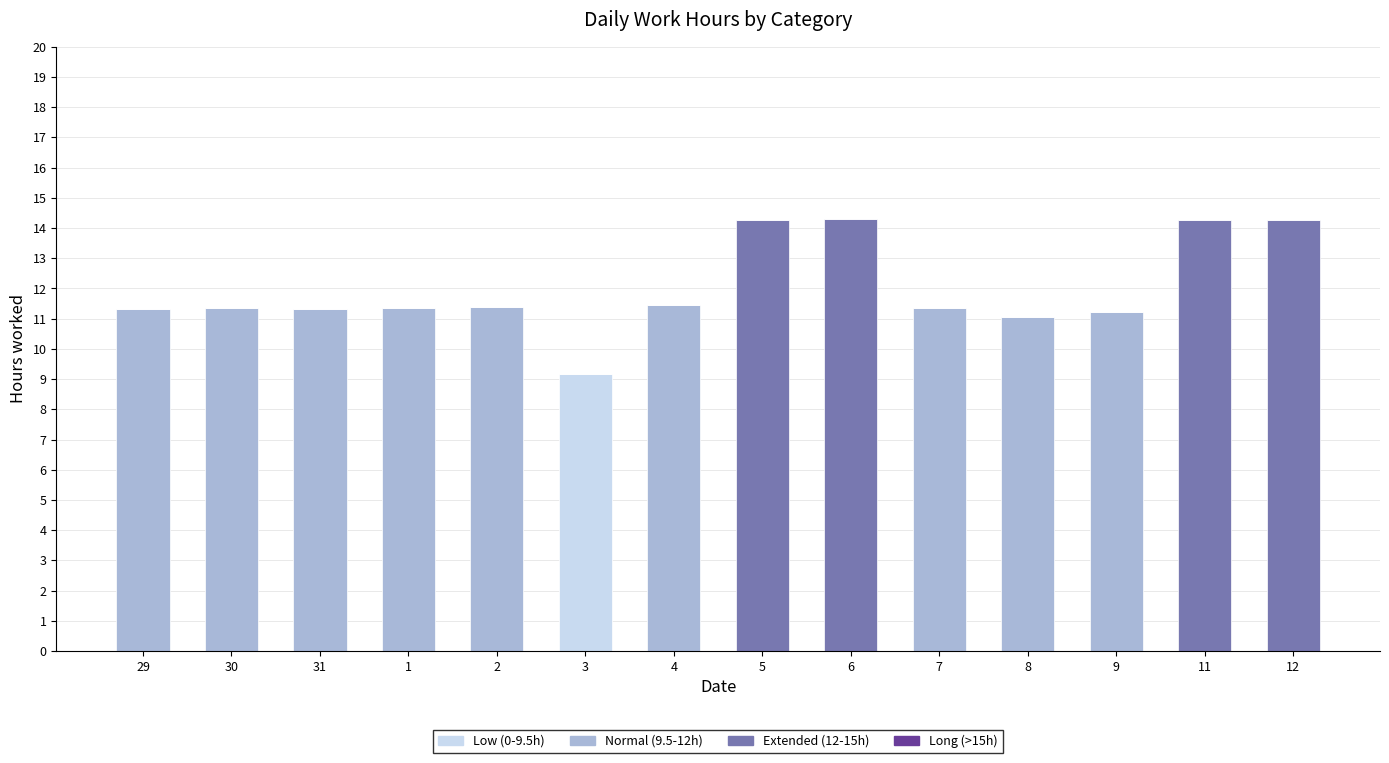

What is the maximum value for Low (0-9.5h)?

9.2